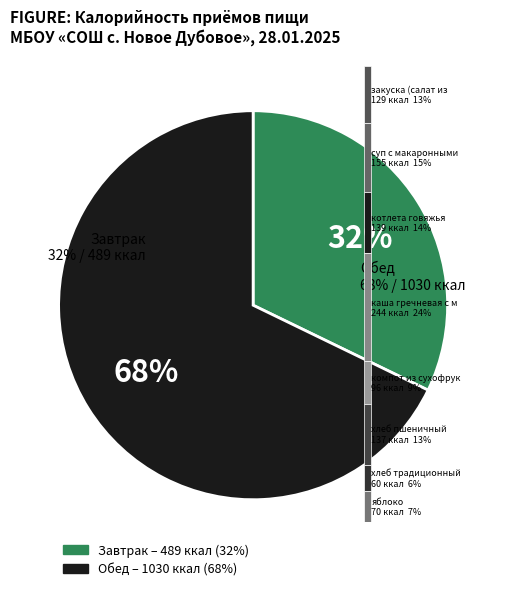

Is it true that Завтрак is 32% of the pie?

True